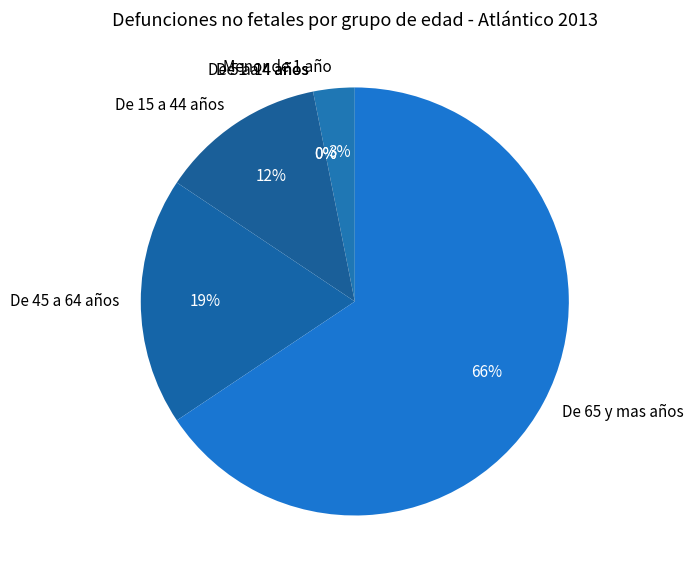

To the nearest percent, what is the average slice percentage?

17%